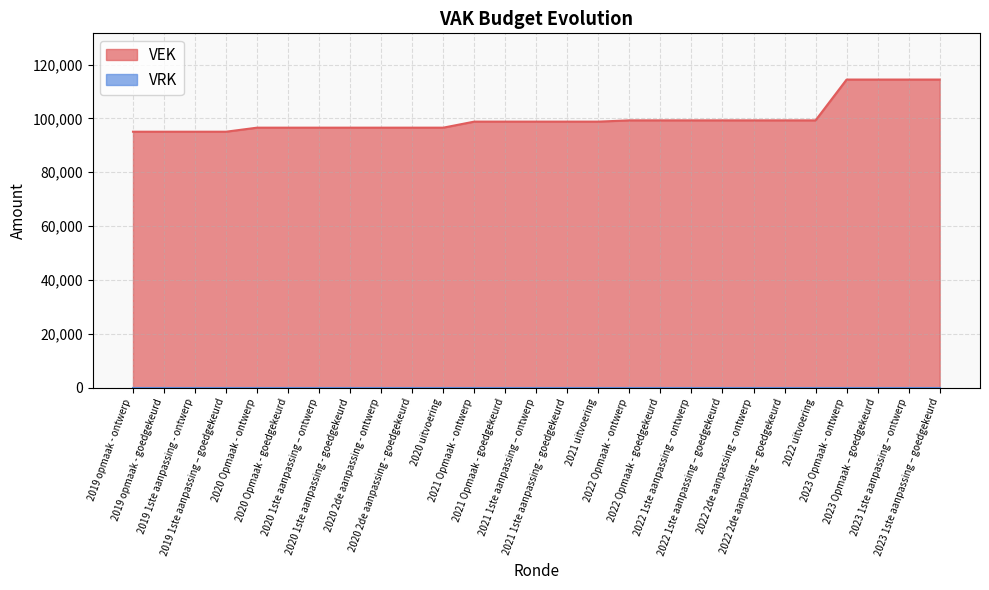

True or false: there are more than 0 points higher than both neighbors.

False